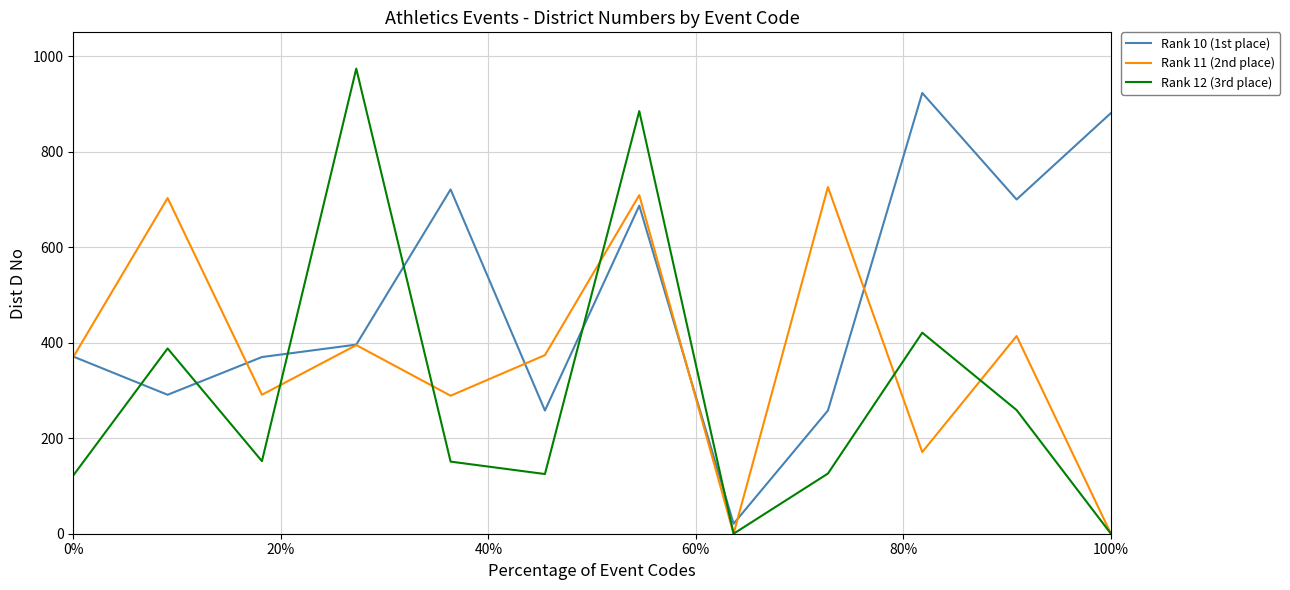

How many interior local peaks does the Rank 11 (2nd place) series have?

5